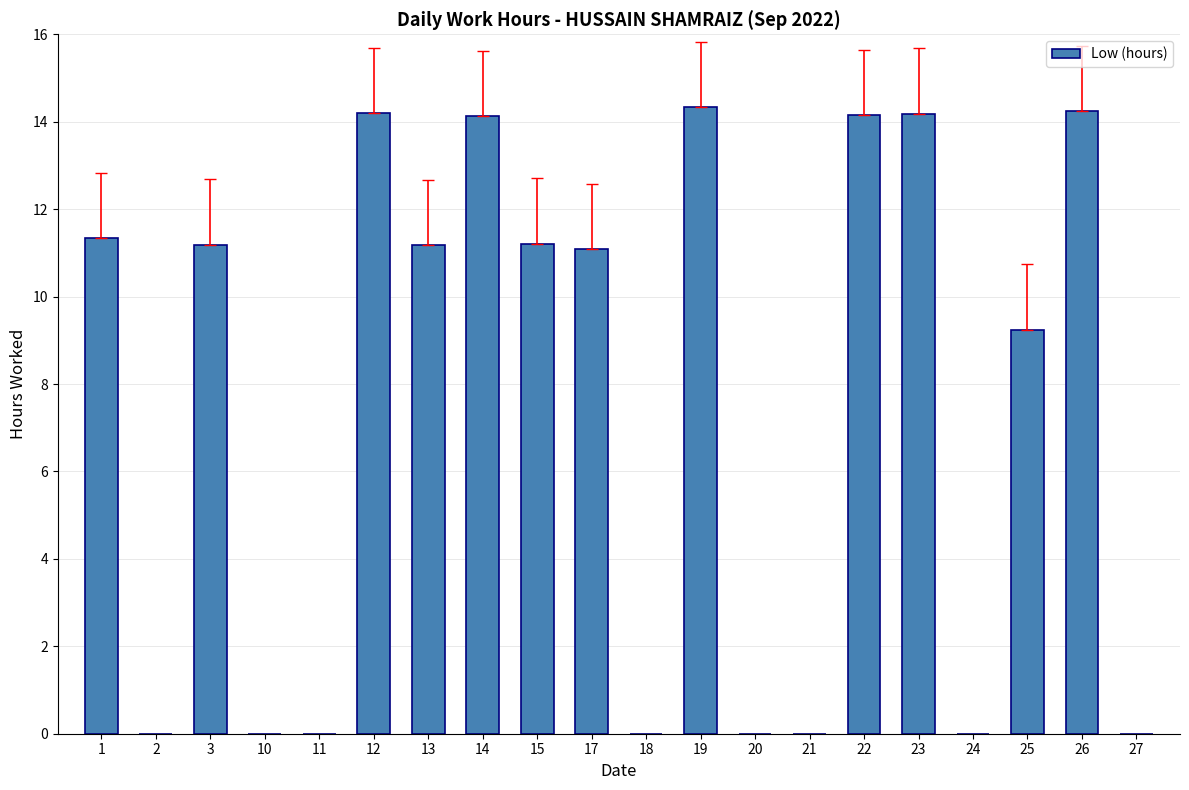

What is the change in value from 18 to 26?

+14.2